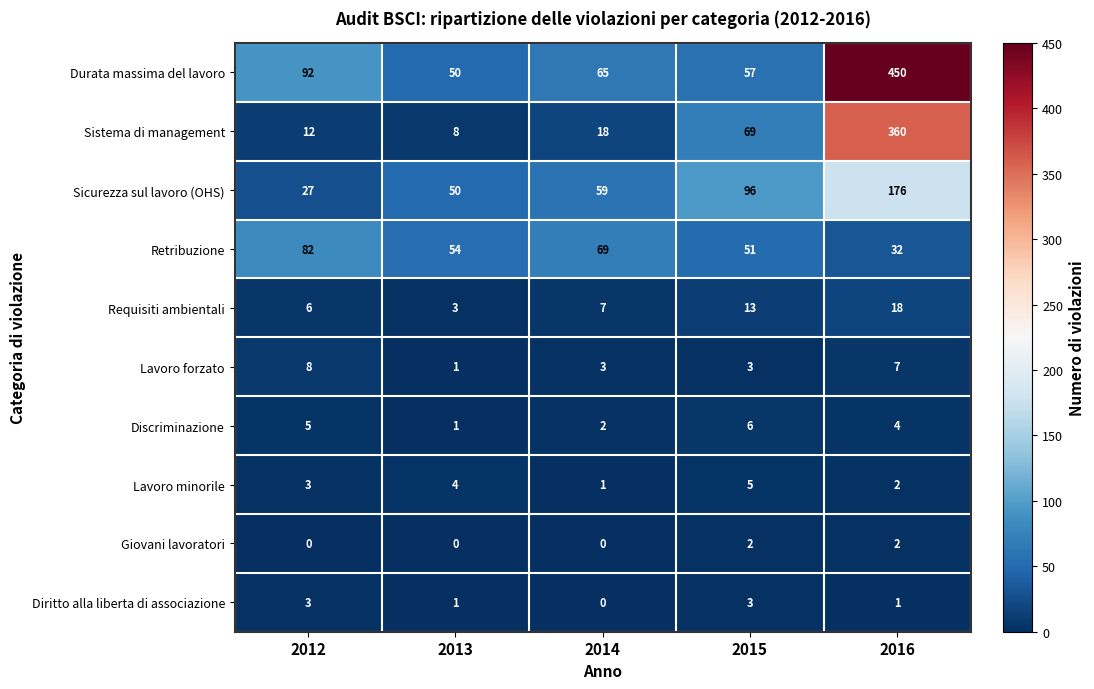

At which label does Diritto alla liberta di associazione first exceed 1?

2012